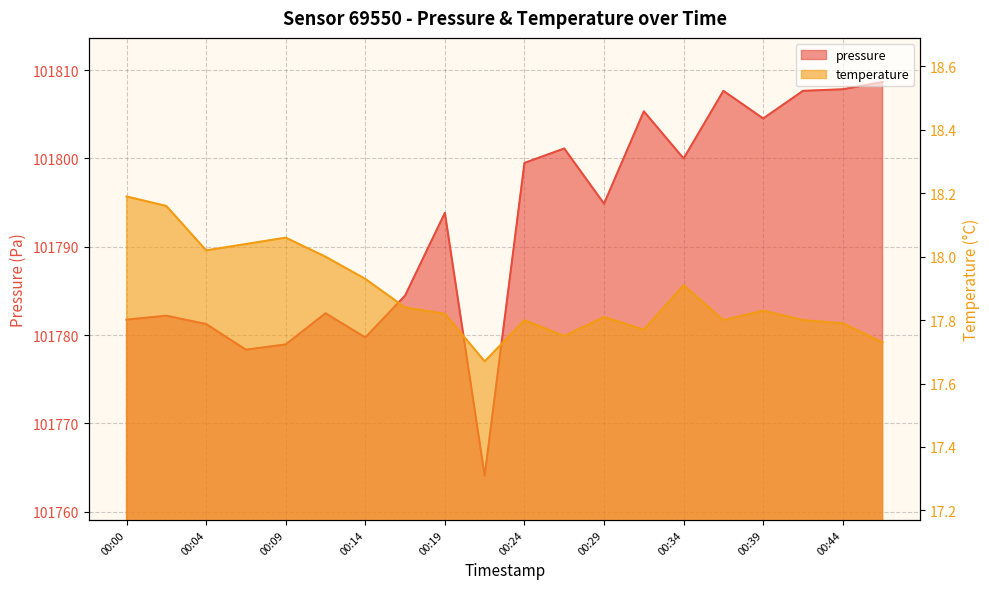

What is the value of the temperature point at the 15th from the left?

17.9